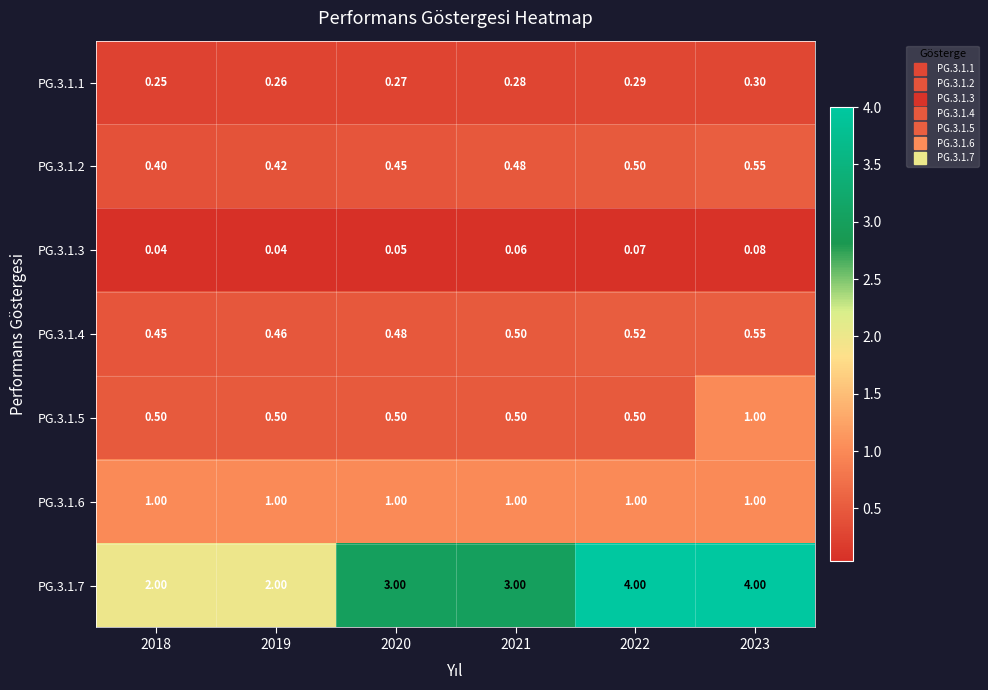

Is the value of PG.3.1.4 at 2019 greater than the value of PG.3.1.2 at 2022?

No